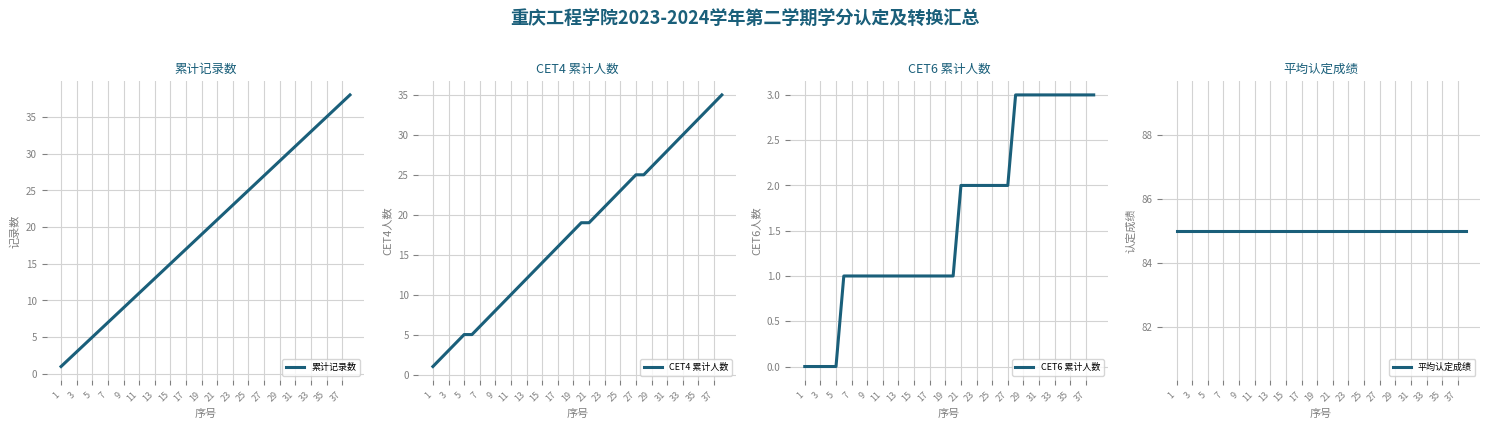

True or false: 累计记录数 has a value of 31 at 31.

True